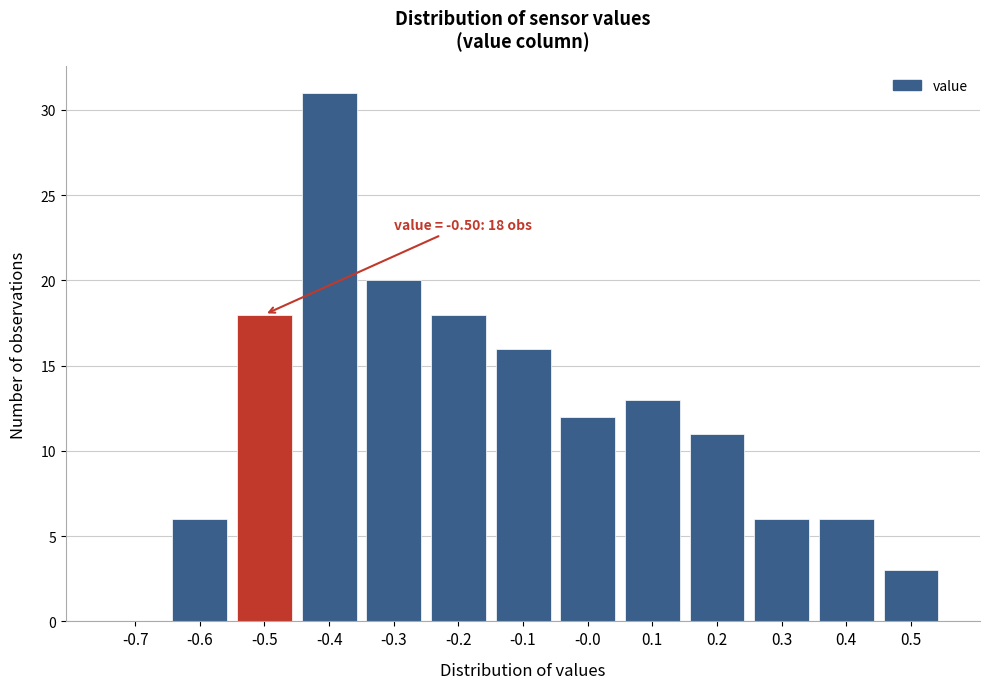

Reading left to right, what are all the values shown in this chart?

-0.7=0	-0.6=6	-0.5=18	-0.4=31	-0.3=20	-0.2=18	-0.1=16	-0.0=12	0.1=13	0.2=11	0.3=6	0.4=6	0.5=3